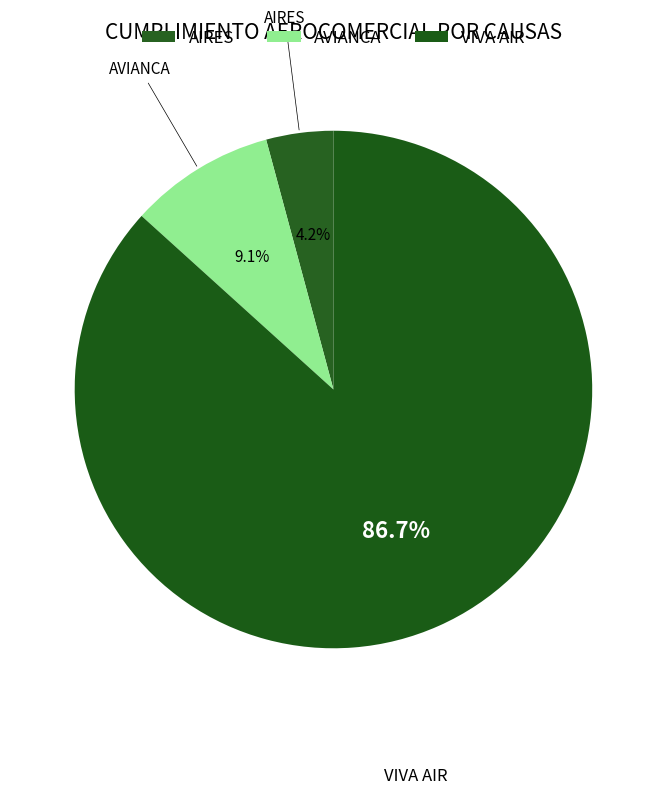

To the nearest percent, what is the difference between the AVIANCA and AIRES slice percentages?

5%